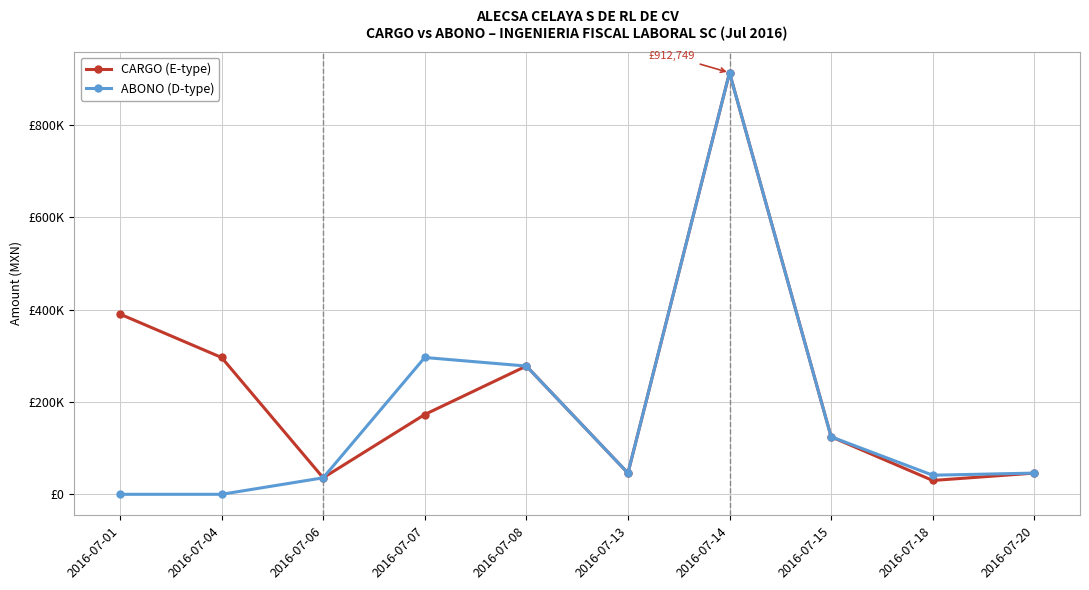

Reading left to right, what are all the values shown in this chart?

CARGO (E-type): 390105.9	296171.0	35725.0	172766.0	277647.0	45909.8	912748.5	124514.2	29933.2	45909.8
ABONO (D-type): 0.0	0.0	35725.0	296171.0	277647.0	45909.8	912748.5	124514.2	41347.5	45909.8